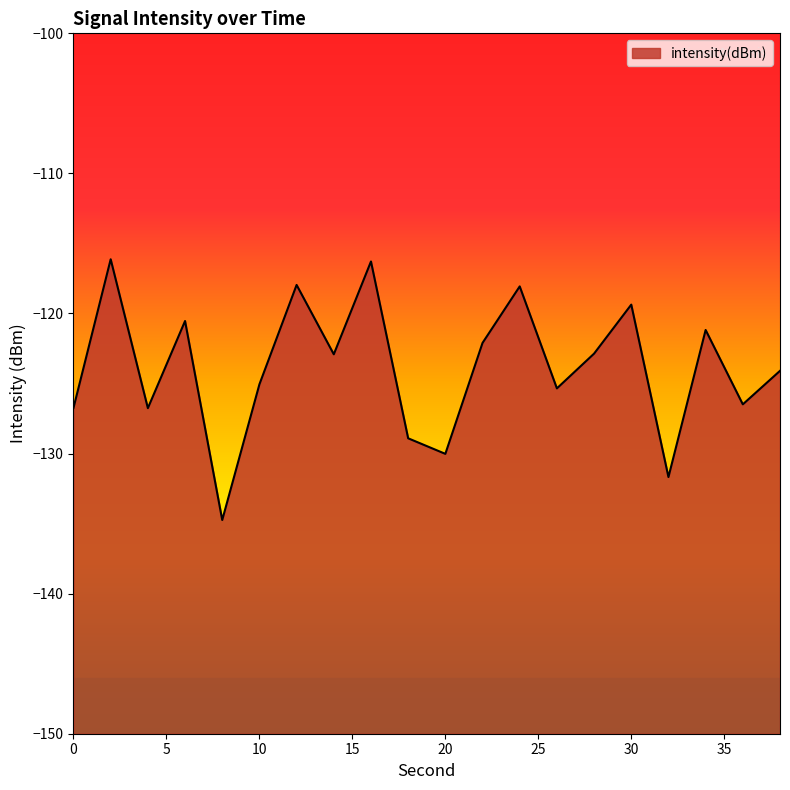

Where does the data first go above -122?

2